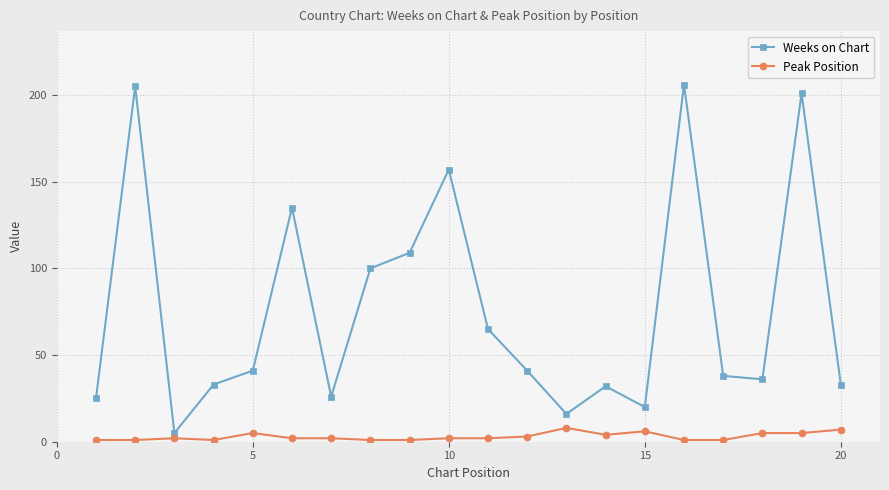

What is the difference between the second highest and second lowest values in the Peak Position series?

6